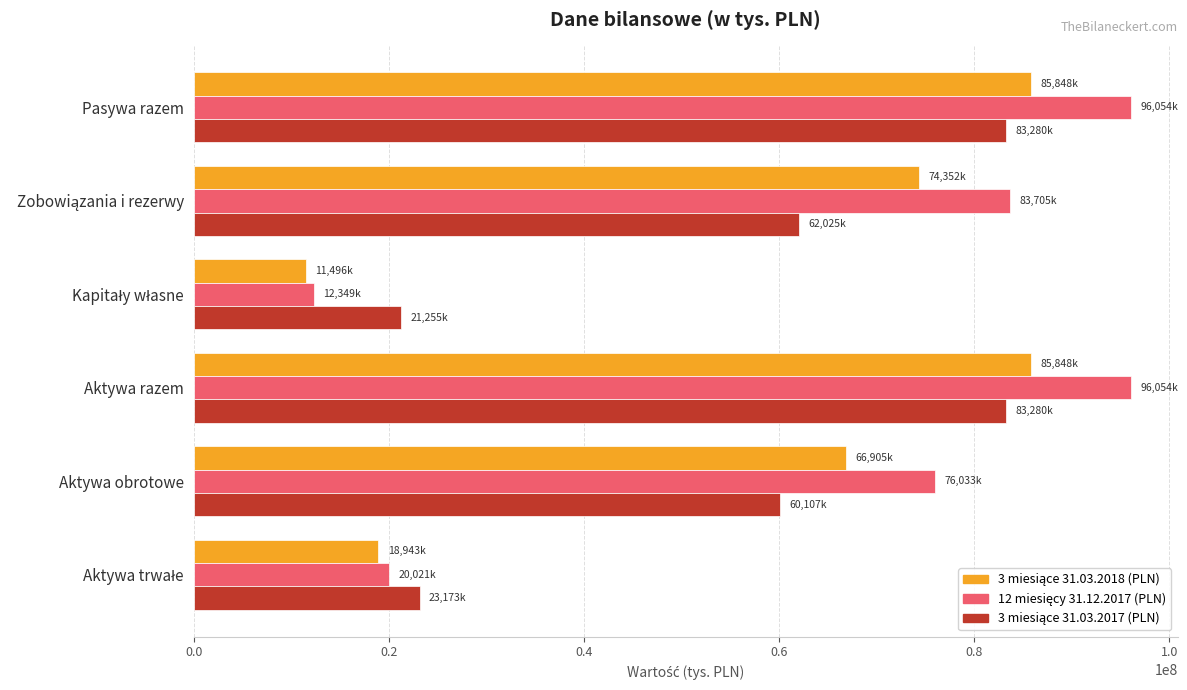

At how many categories does at least one series exceed 70575758?

4